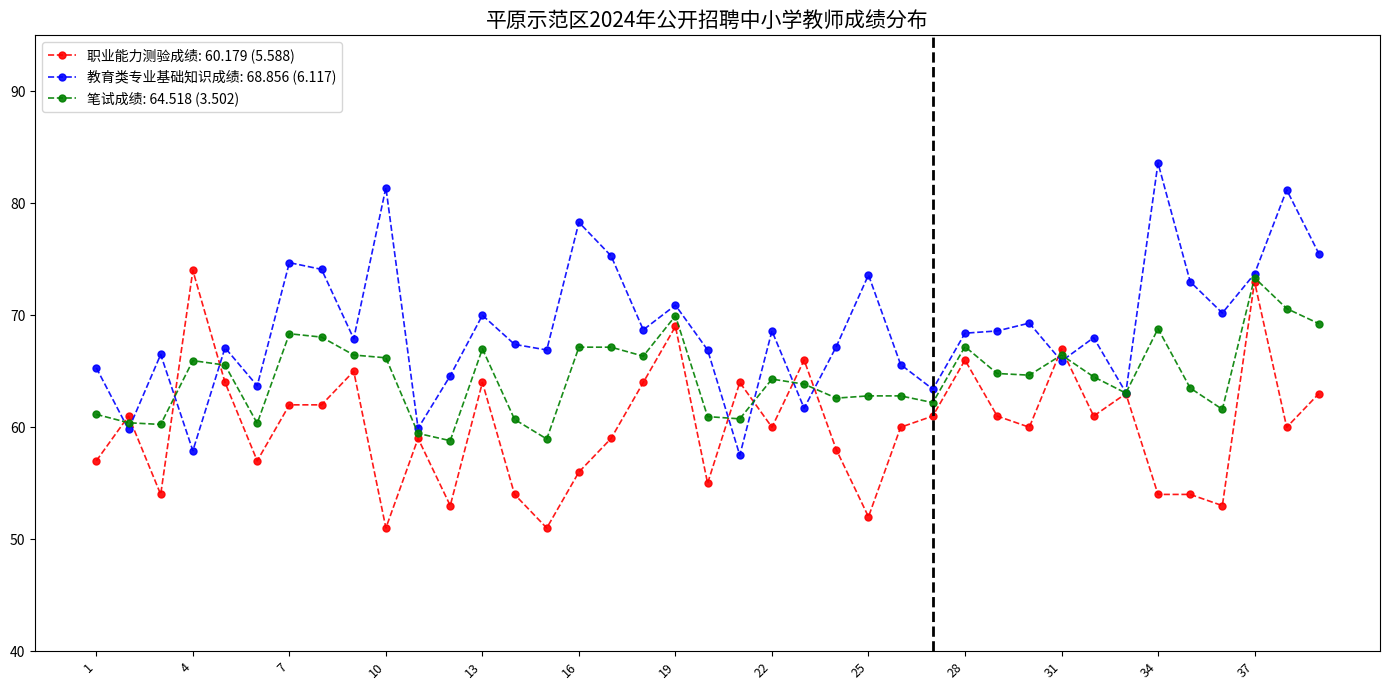

How many distinct data groups are displayed?

3